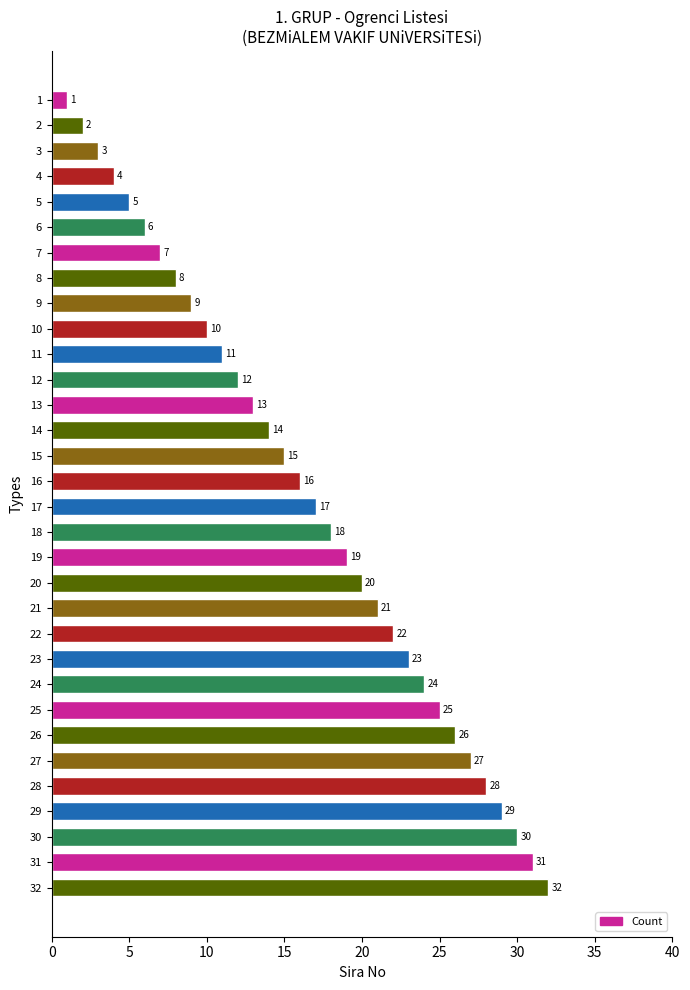

Which category has the highest value across all series?

32